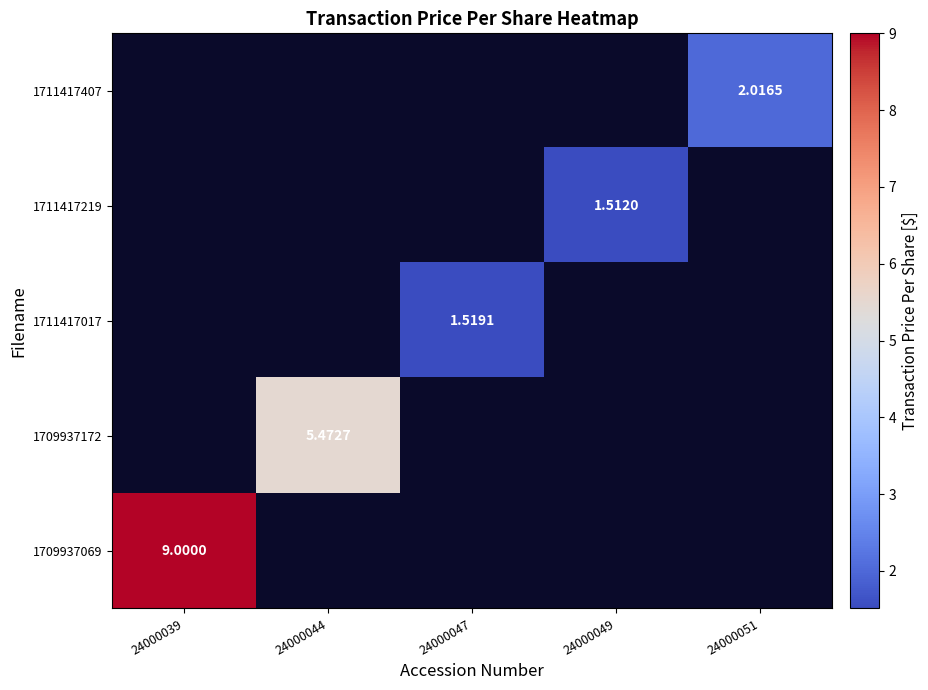

Which category has the highest value in the 1709937069 series?

24000039